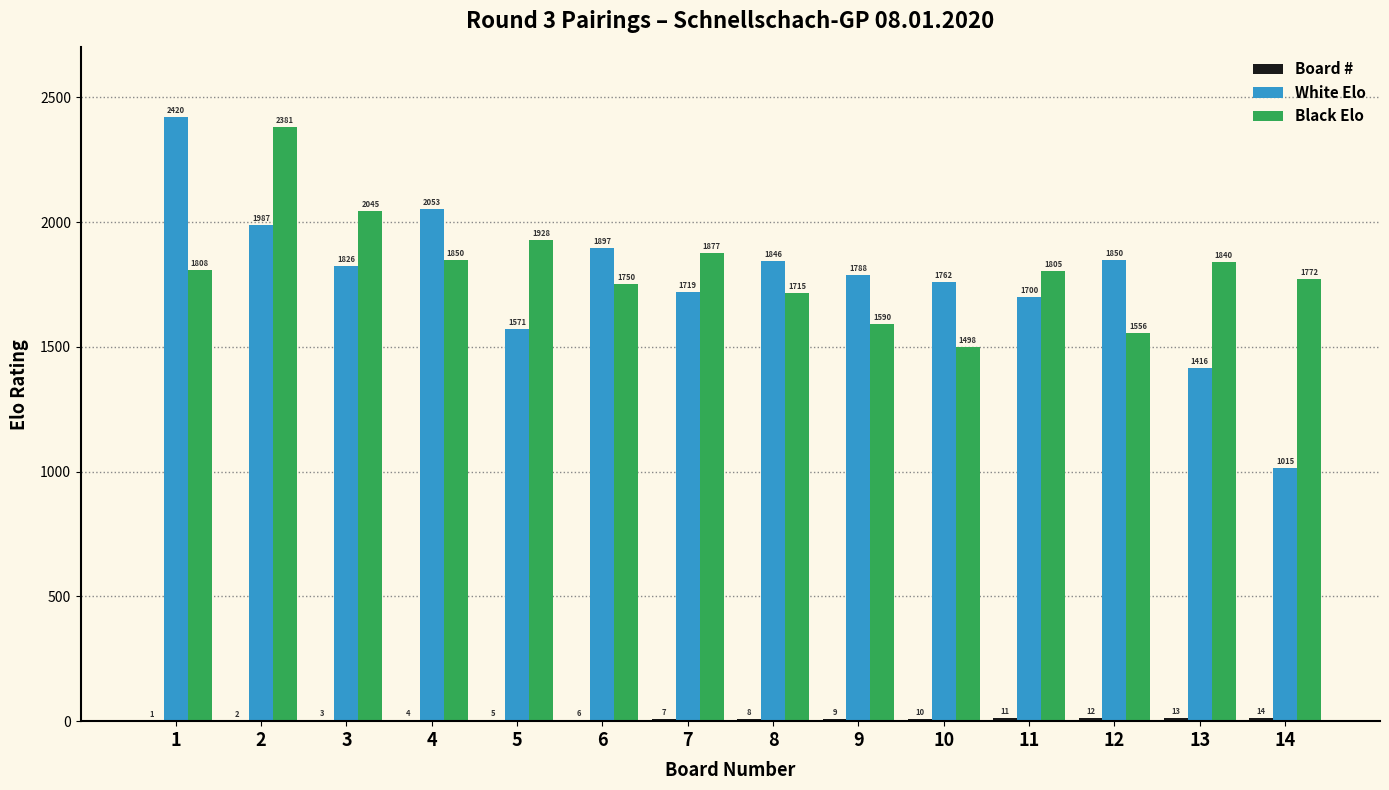

Which series has the largest total across all categories?

Black Elo